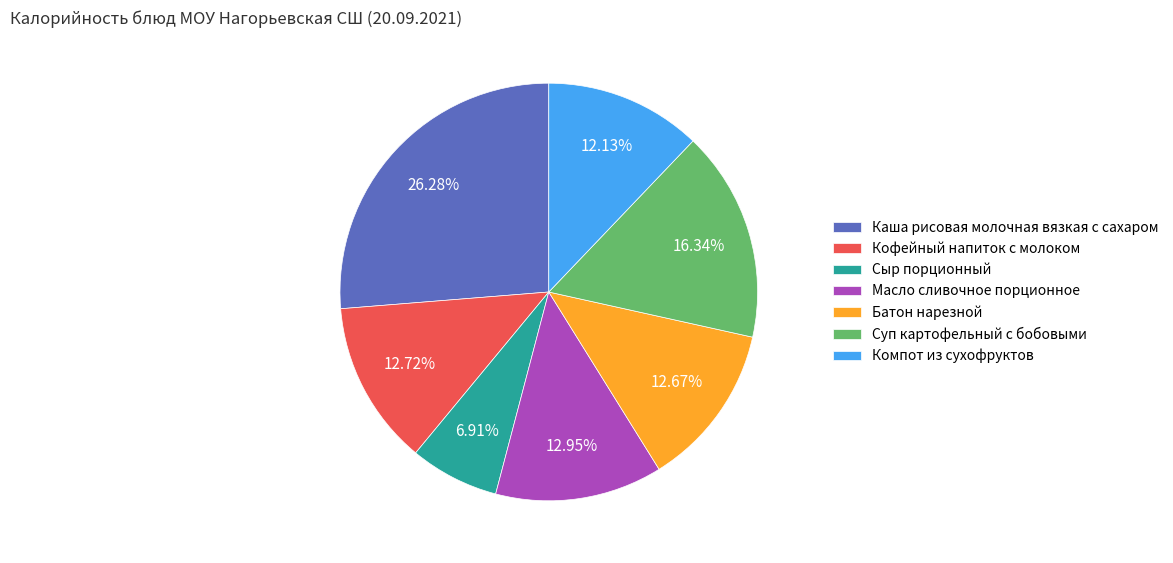

What percentage is NOT represented by Компот из сухофруктов?

87.9%